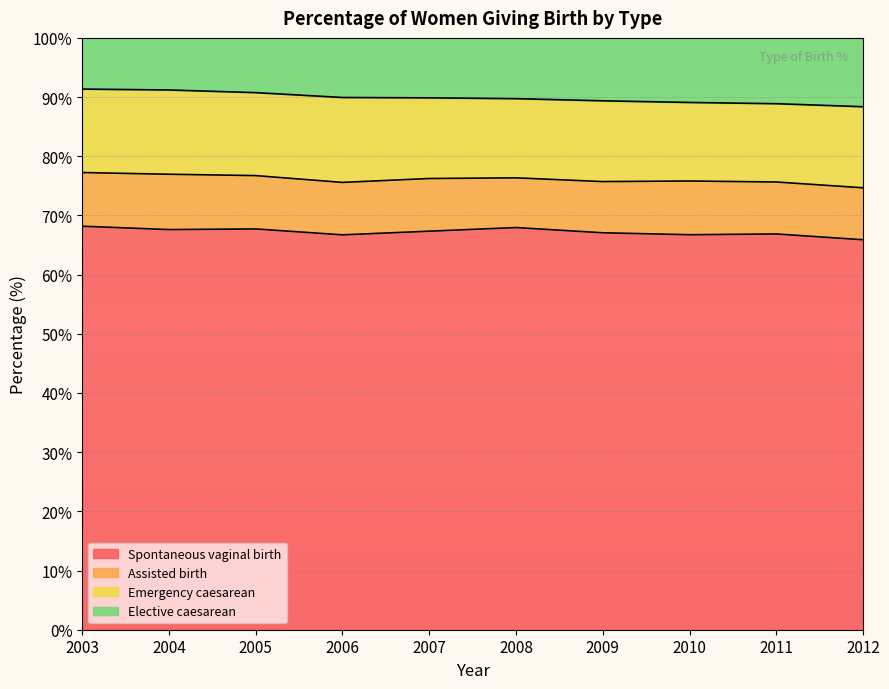

True or false: Spontaneous vaginal birth has a value of 100.6 at 2012.

False